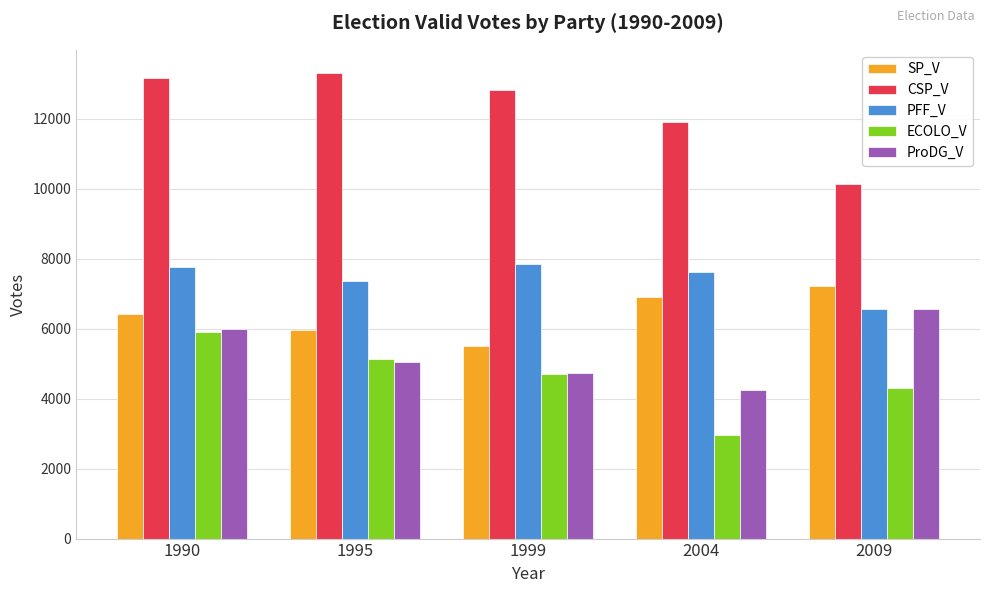

The value of PFF_V at 1995 is 4917. True or false?

False